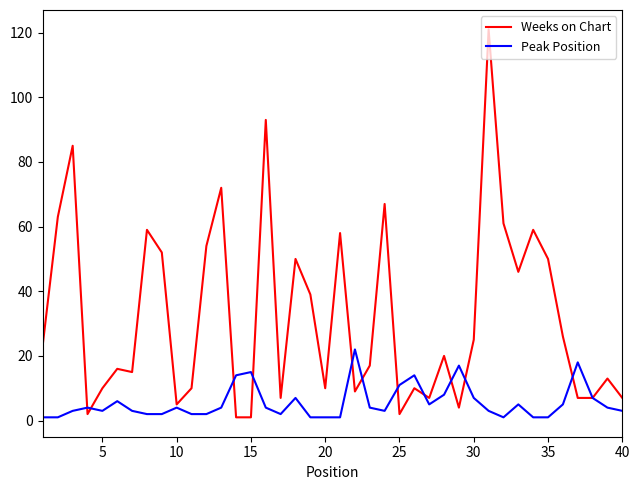

Rank the series by their average value, from highest to lowest.

Weeks on Chart, Peak Position